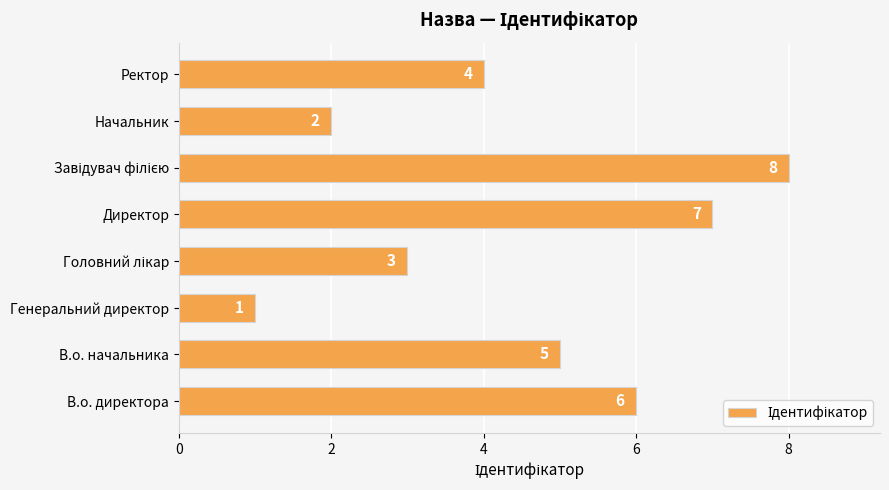

The chart shows a value of 2 at В.о. директора. True or false?

False